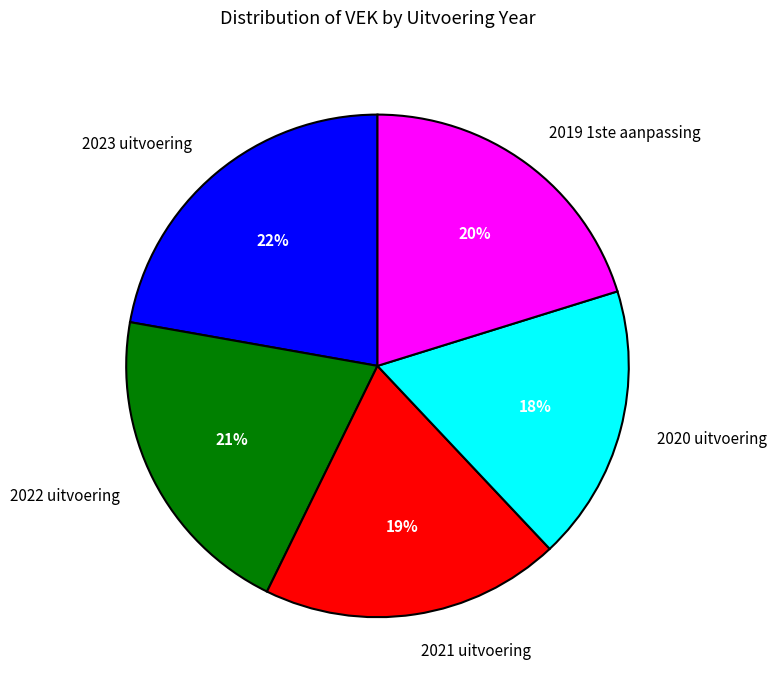

To the nearest percent, what portion does 2022 uitvoering represent?

21%